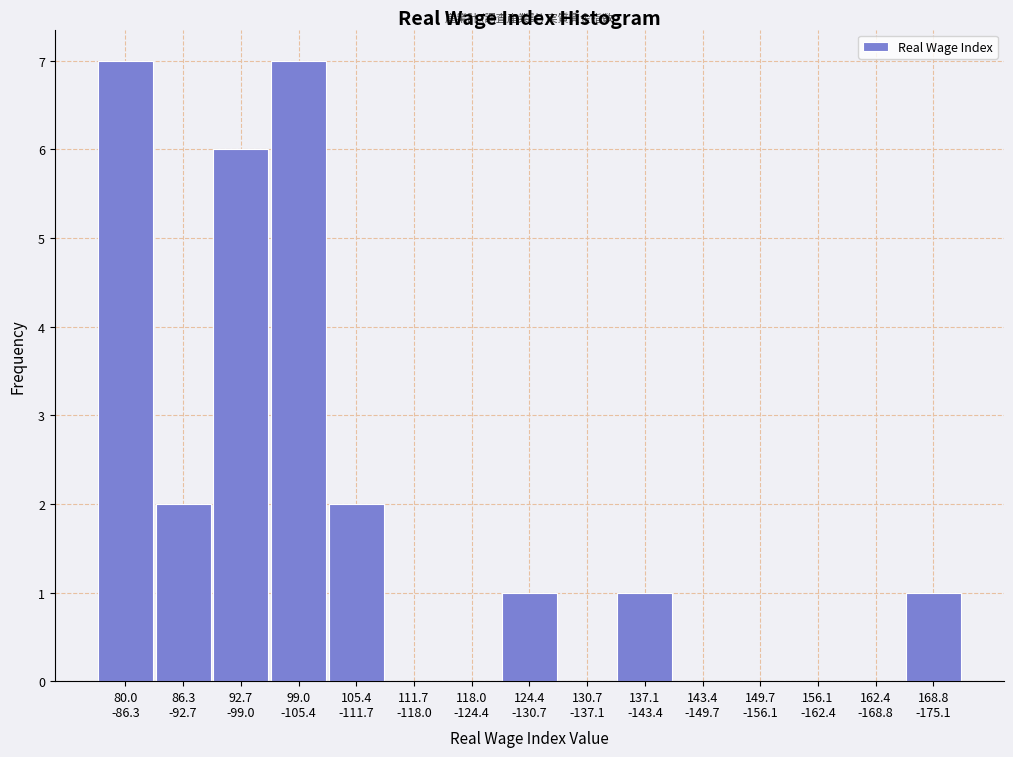

What is the sum of all values?

27